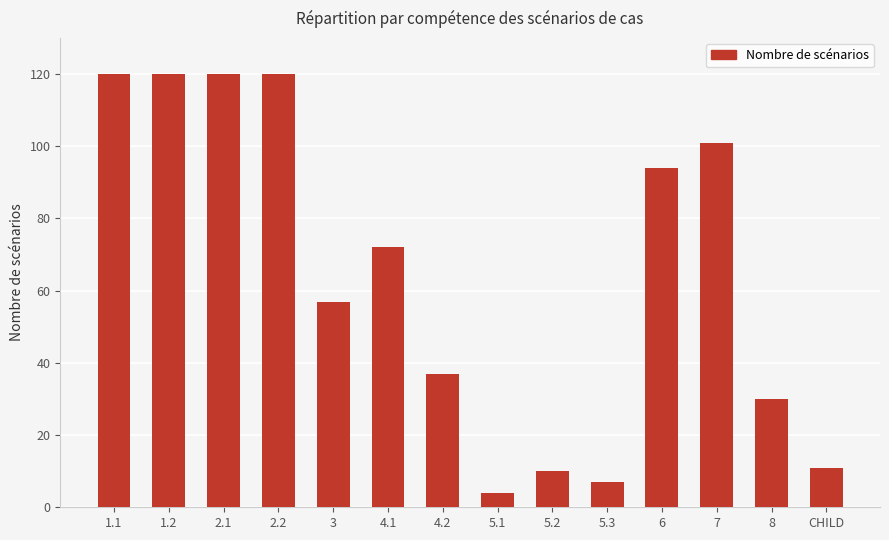

Which has a higher value, CHILD or 5.1?

CHILD